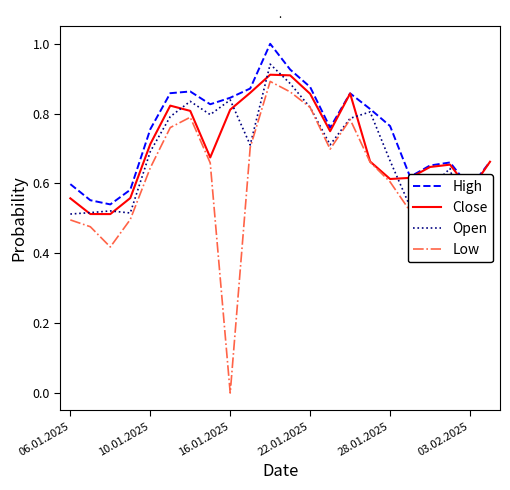

Reading left to right, transcribe all the data shown in this chart.

High: 0.6	0.6	0.5	0.6	0.8	0.9	0.9	0.8	0.8	0.9	1.0	0.9	0.9	0.8	0.9	0.8	0.8	0.6	0.7	0.7	0.6	0.7
Close: 0.6	0.5	0.5	0.6	0.7	0.8	0.8	0.7	0.8	0.9	0.9	0.9	0.9	0.7	0.9	0.7	0.6	0.6	0.6	0.7	0.6	0.7
Open: 0.5	0.5	0.5	0.5	0.7	0.8	0.8	0.8	0.8	0.7	0.9	0.9	0.8	0.7	0.8	0.8	0.7	0.5	0.6	0.6	0.4	0.6
Low: 0.5	0.5	0.4	0.5	0.6	0.8	0.8	0.7	0.0	0.7	0.9	0.9	0.8	0.7	0.8	0.7	0.6	0.5	0.6	0.6	0.4	0.6